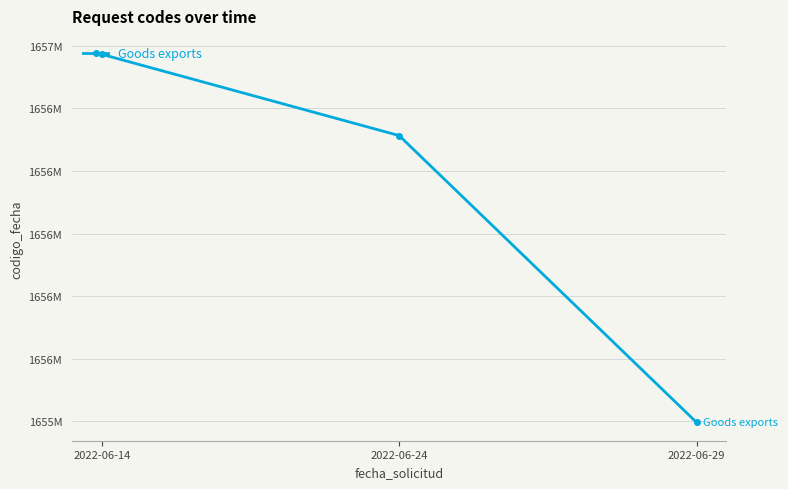

What is the difference between the values at 2022-06-14 and 2022-06-24?

259768